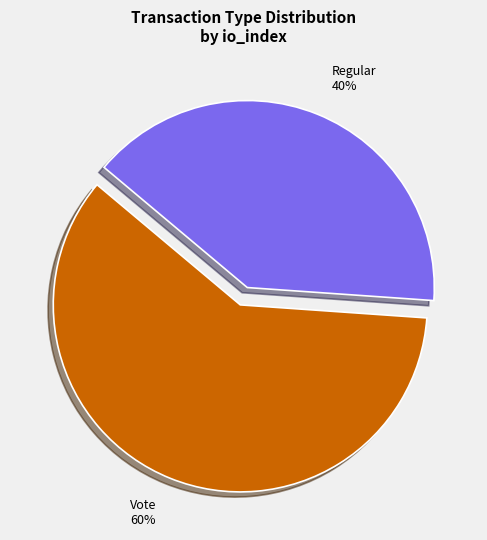

What percentage is the Regular slice, to the nearest percent?

40%